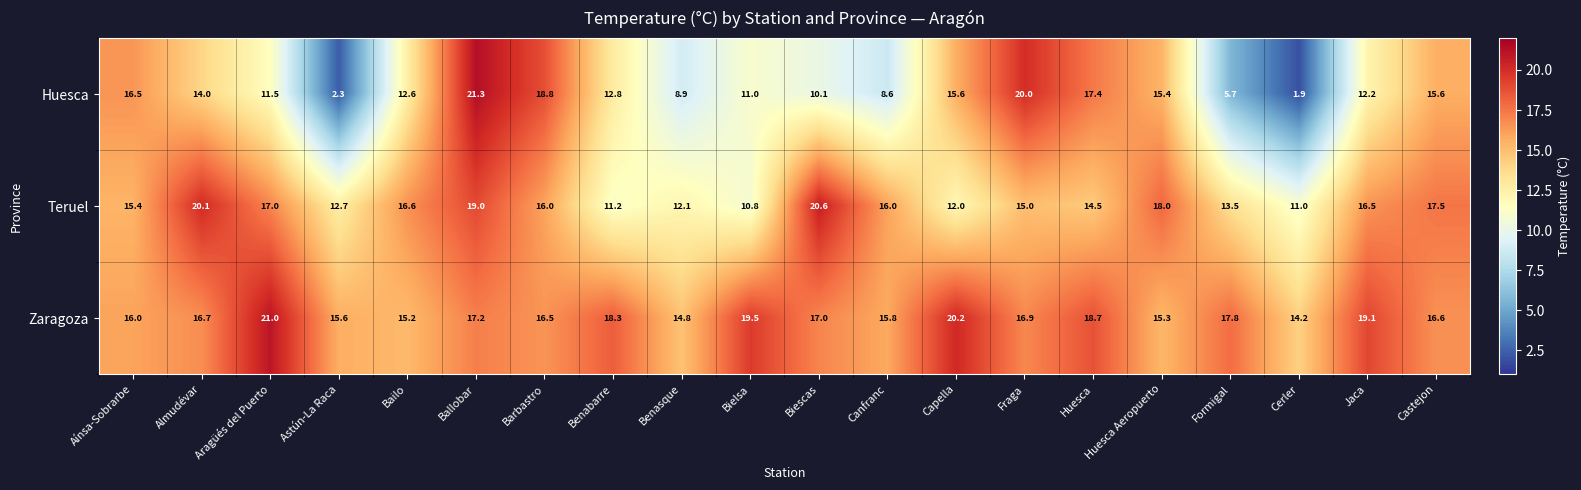

What is the highest value of the Zaragoza series?

21.0